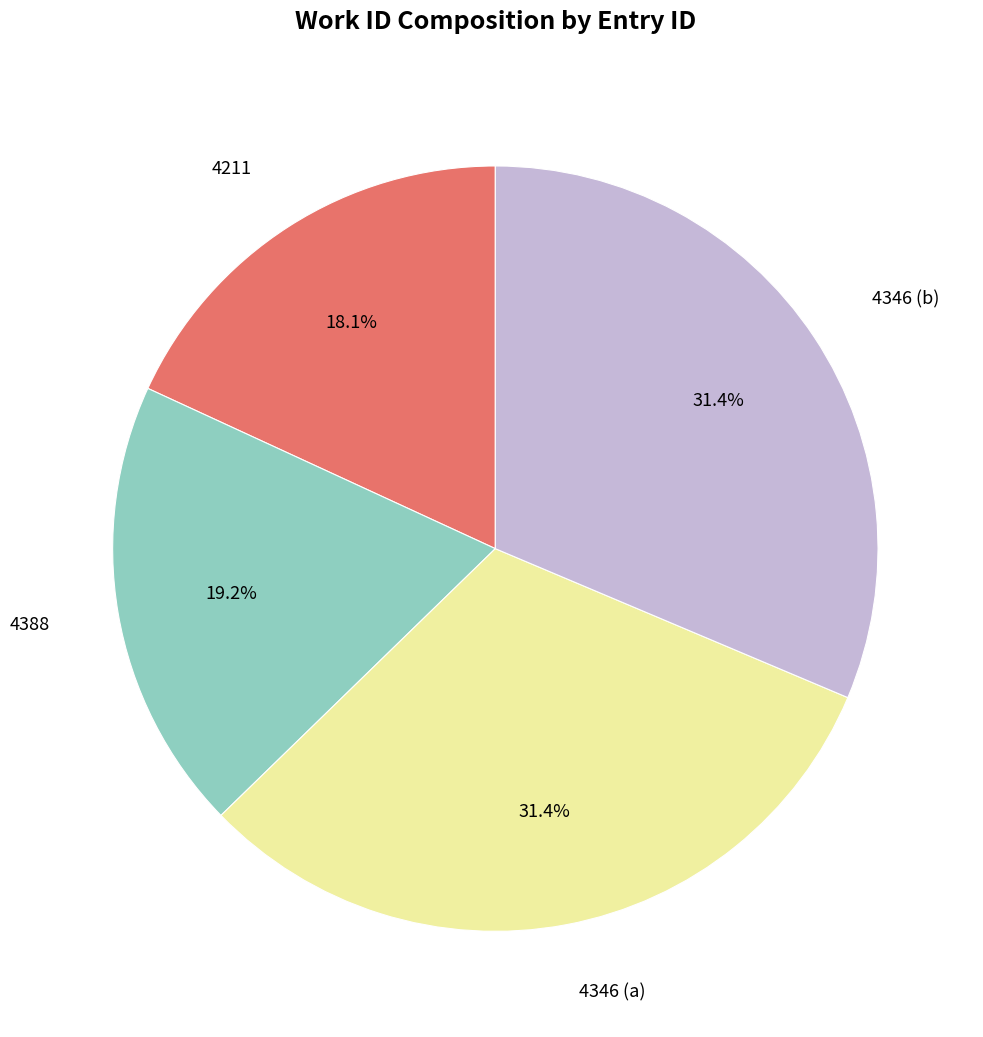

Is there a majority slice in this chart?

No